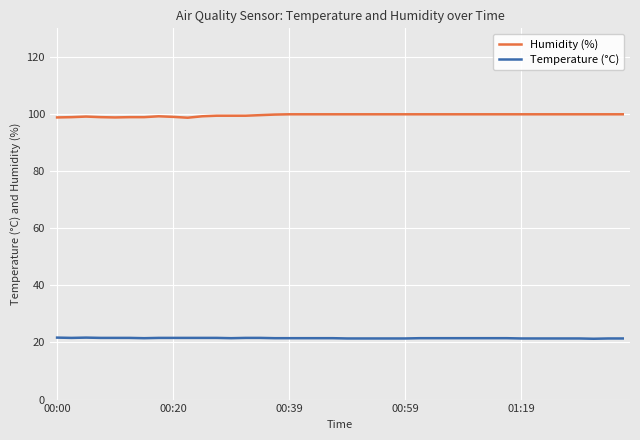

What is the average value of the Humidity (%) series?

99.6